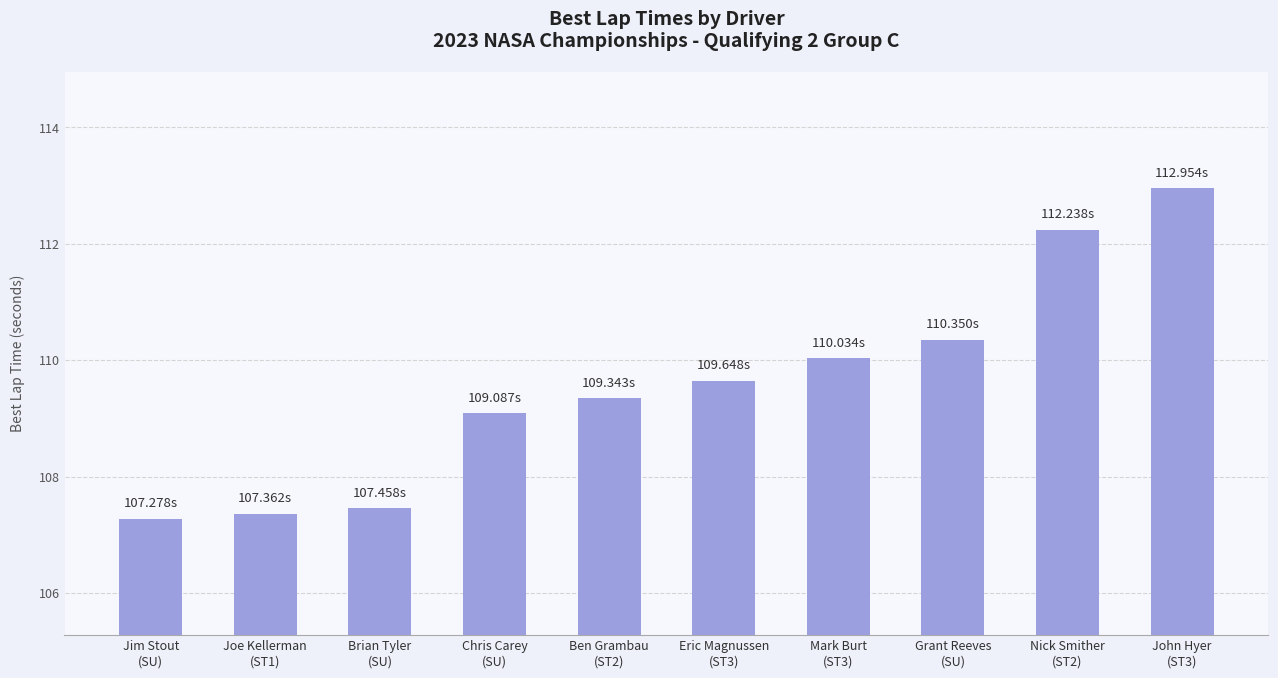

True or false: the data shows 187.9 at Eric Magnussen
(ST3).

False